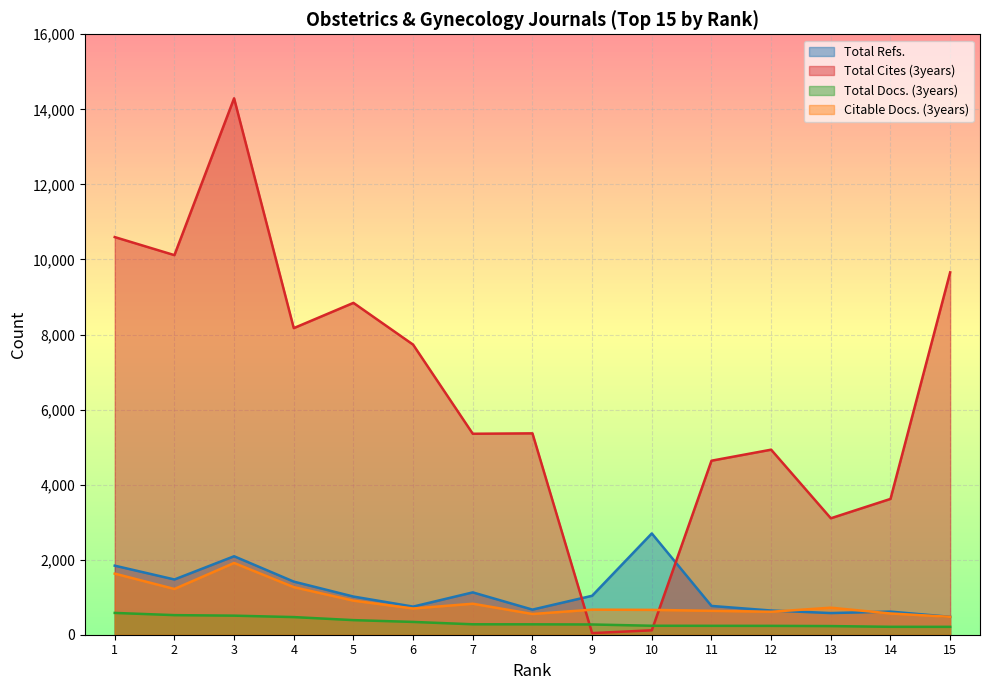

Where is the first local minimum for Total Refs.?

2